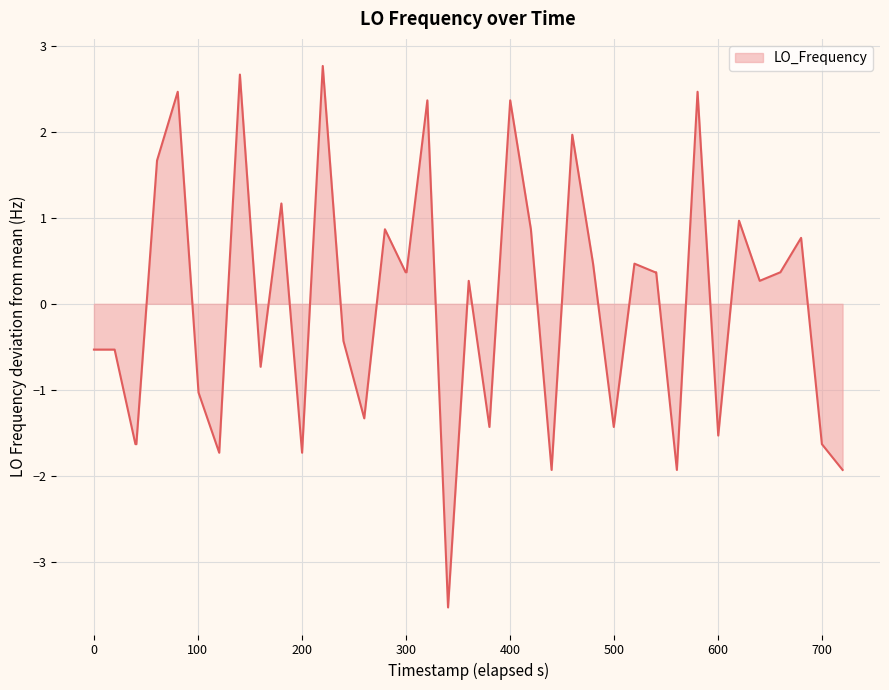

What is the difference between the maximum and minimum values?

6.3